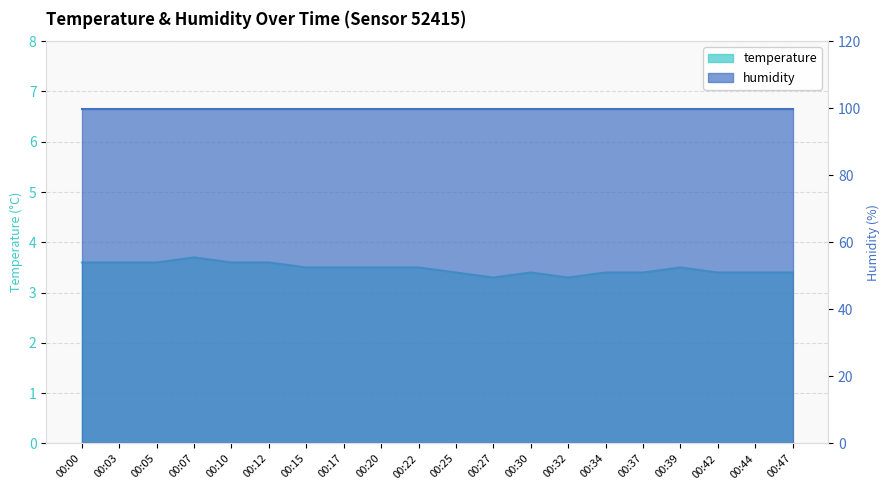

At which category does the chart reach its peak across all series?

00:07